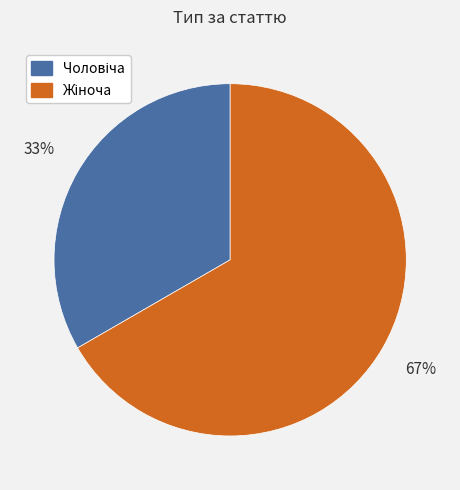

To the nearest percent, what is the average slice percentage?

50%